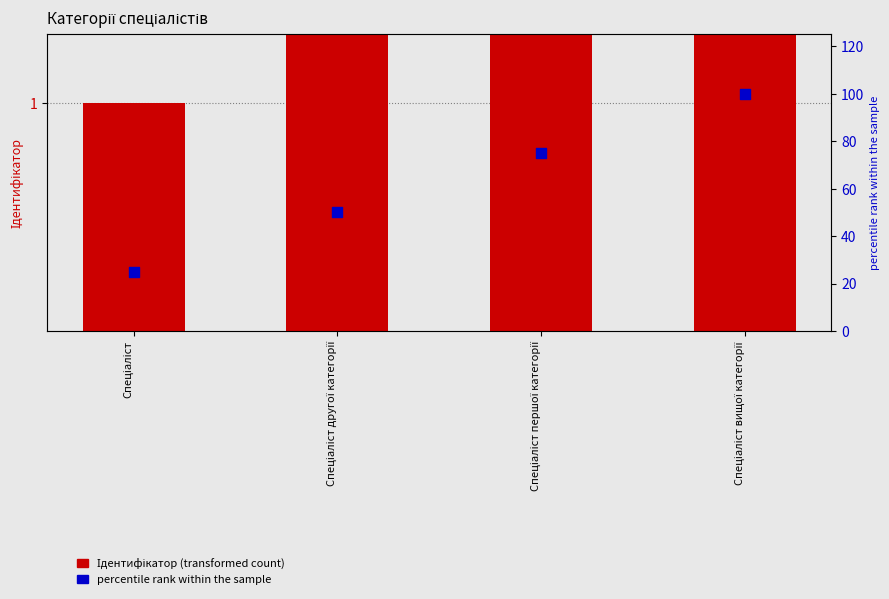

At how many categories does at least one series exceed 45?

3